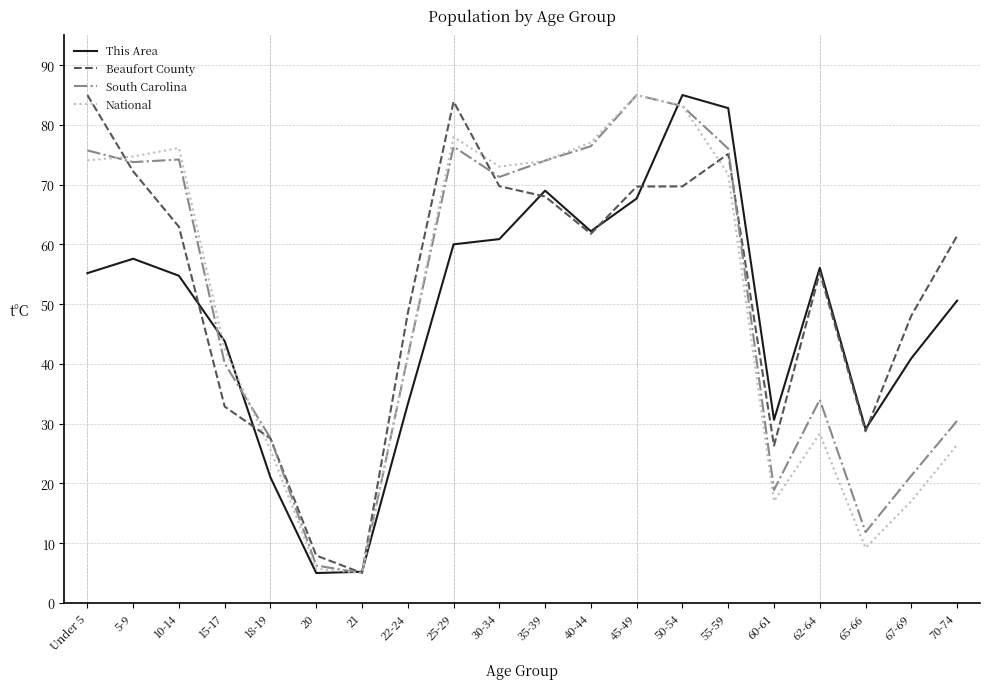

What is the maximum value for National?

85.0